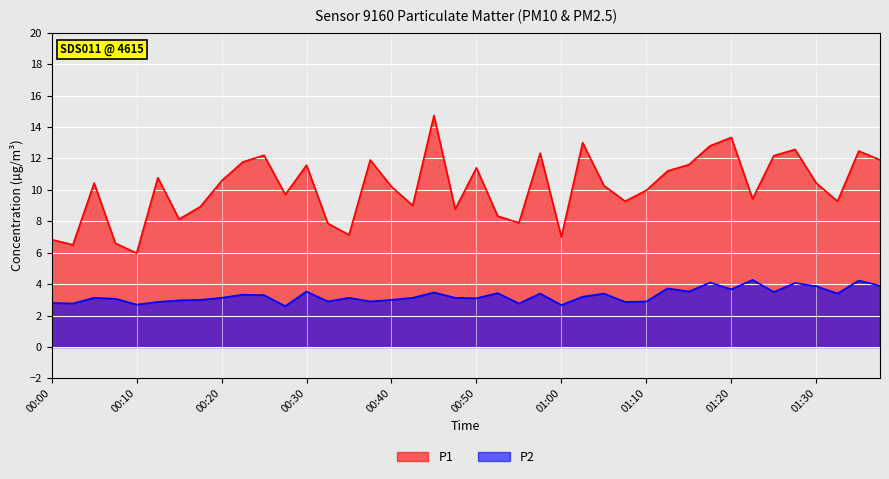

What is the label of the 6th point from the left?

00:13